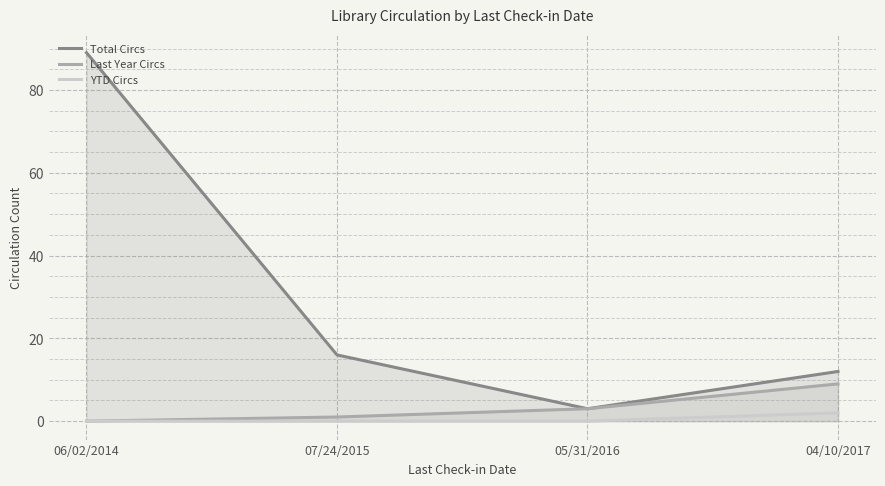

True or false: Total Circs and Last Year Circs cross at least once.

False